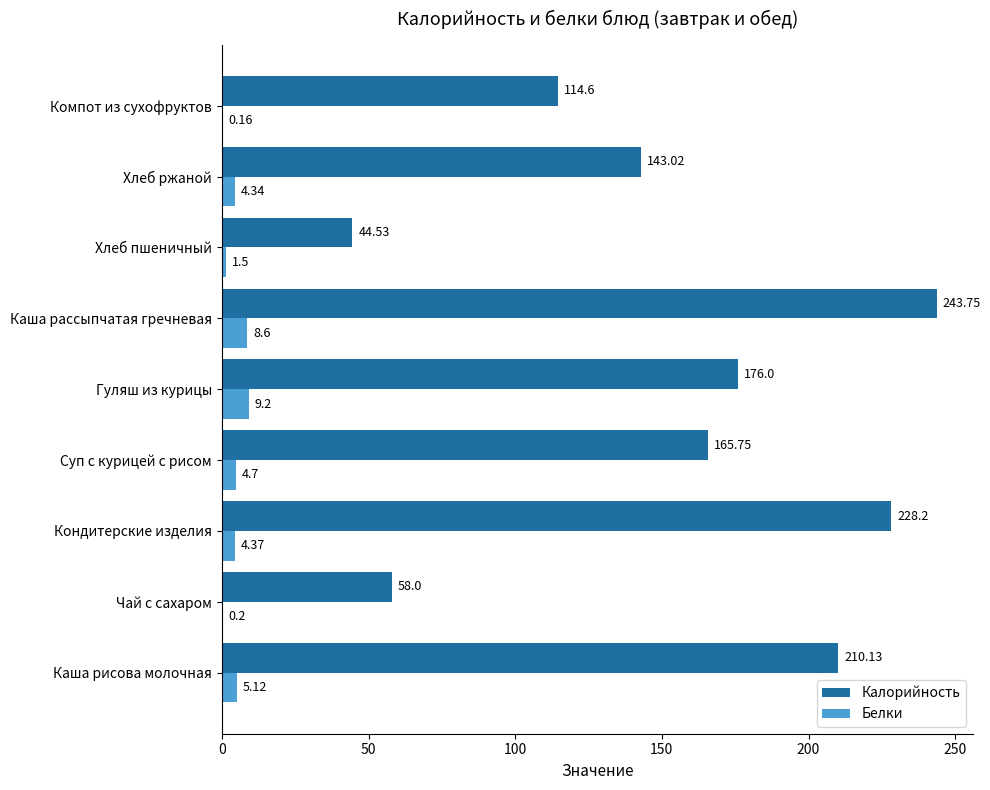

Which series has the widest spread of values?

Калорийность